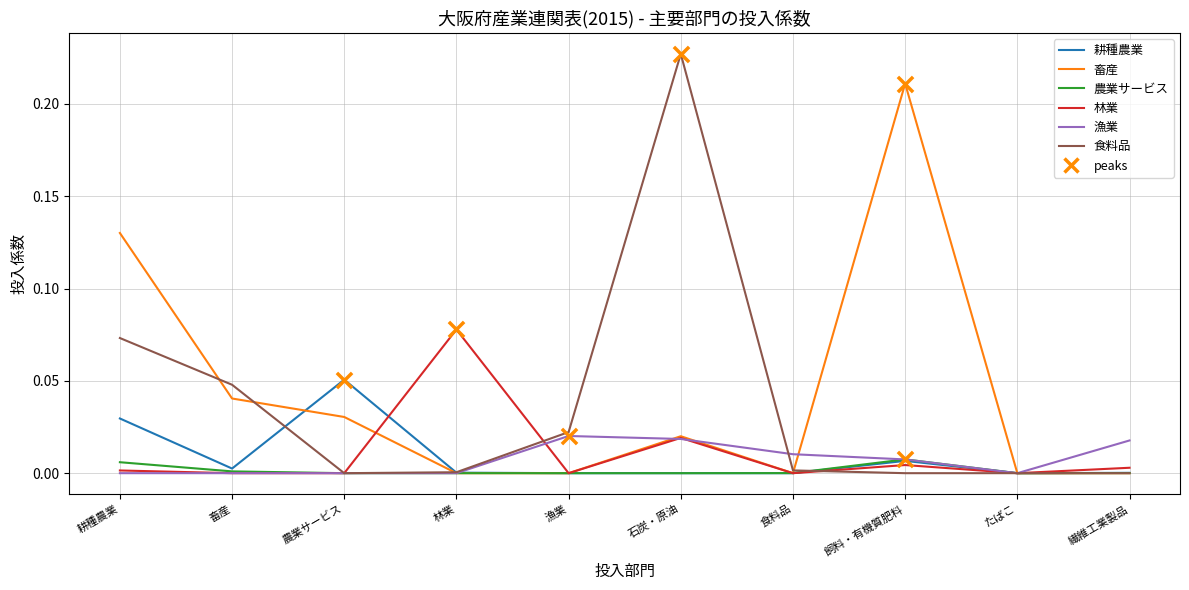

At which category is the sum across all series the highest?

石炭・原油